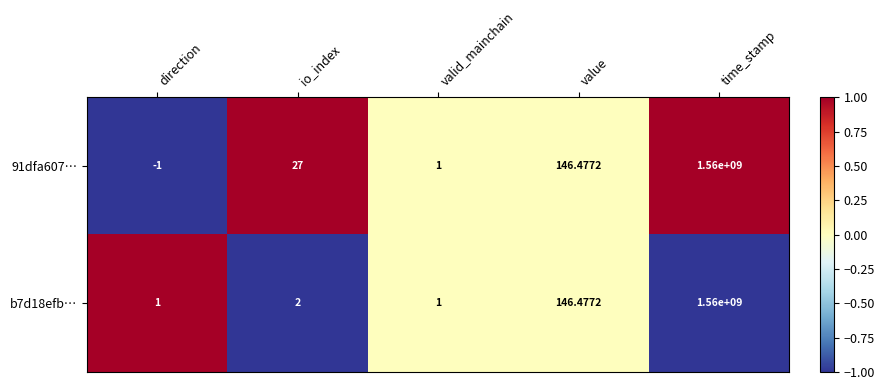

Between io_index and value, which series saw the biggest shift?

b7d18efb…